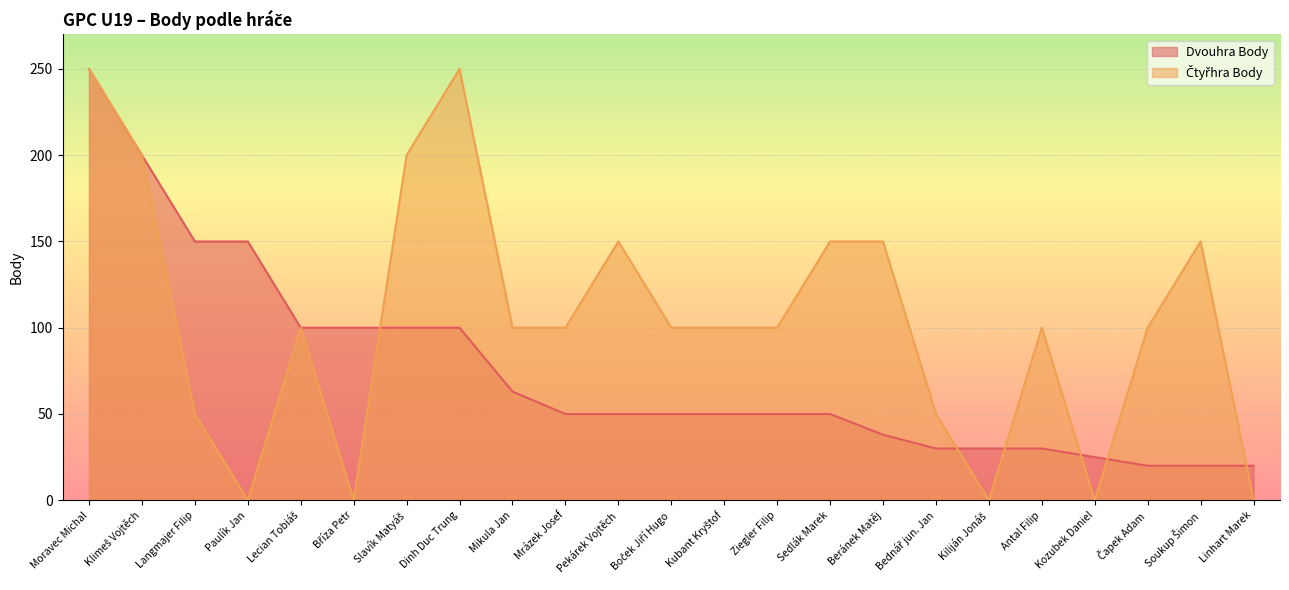

At how many categories does at least one series exceed 98?

19